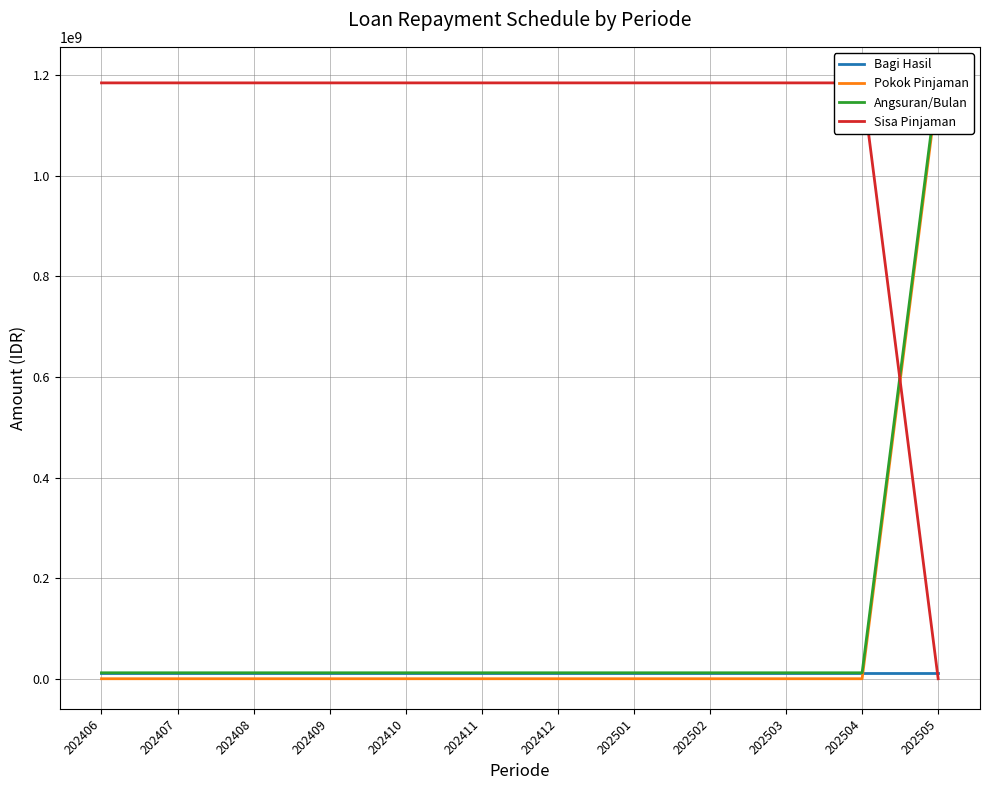

True or false: Pokok Pinjaman and Sisa Pinjaman cross at least once.

True